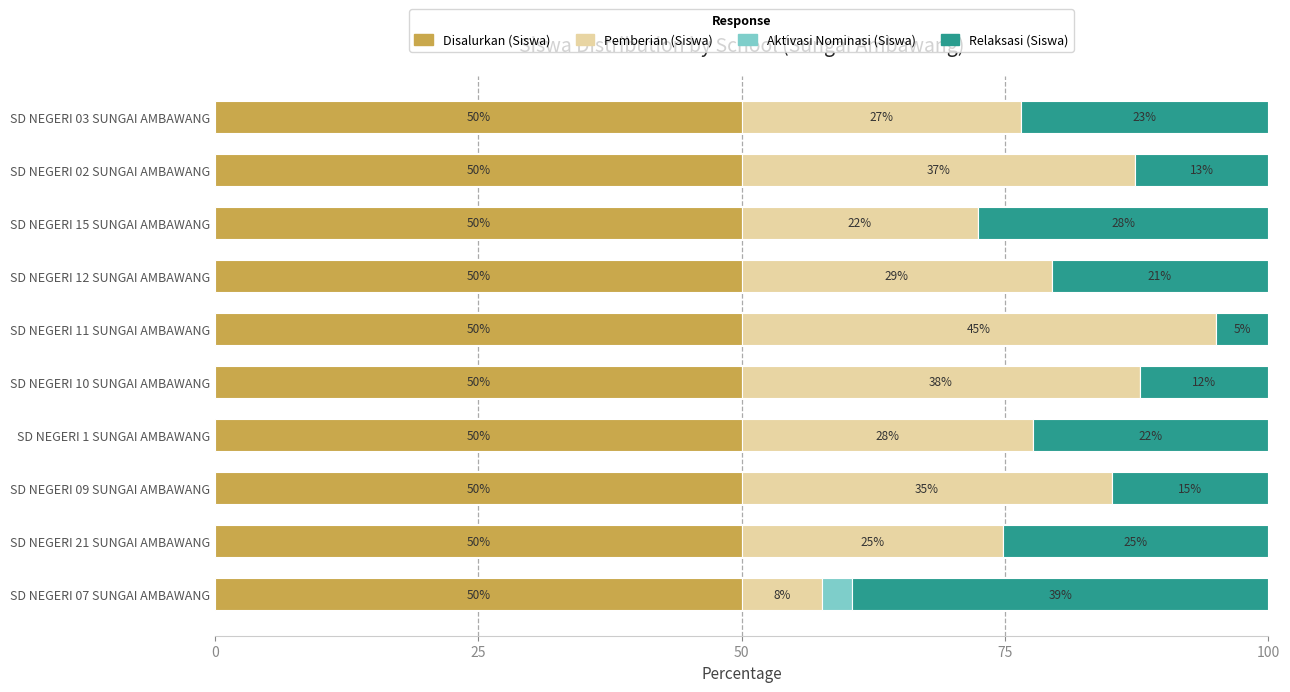

What are all the series names shown in the legend?

Disalurkan (Siswa), Pemberian (Siswa), Aktivasi Nominasi (Siswa), Relaksasi (Siswa)